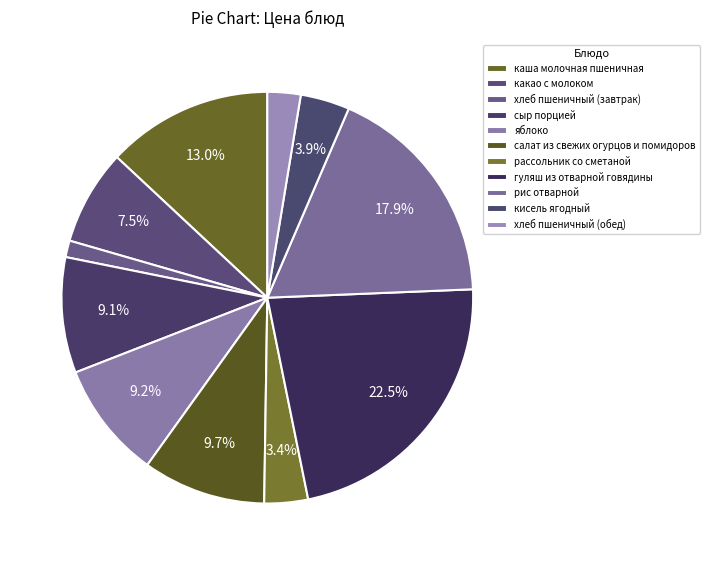

How many slices are in this pie chart?

11